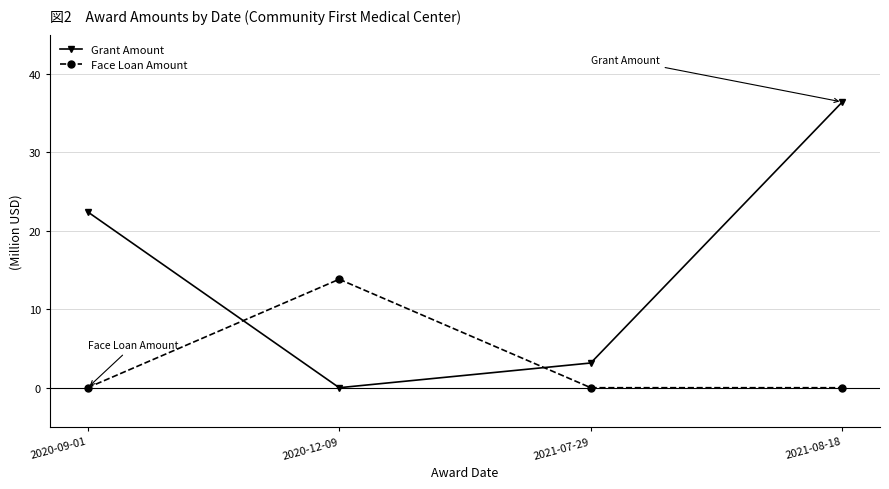

List the series in order of their peak value, highest first.

Grant Amount, Face Loan Amount